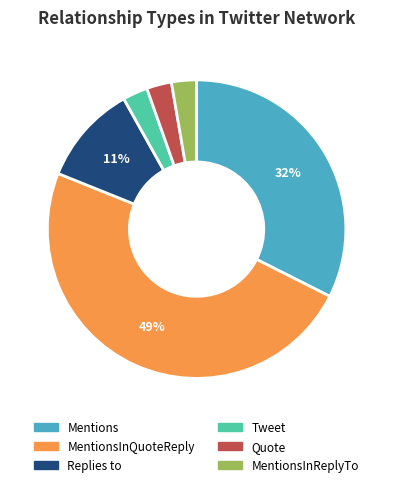

Do MentionsInQuoteReply and Tweet together represent more than half of the pie?

Yes